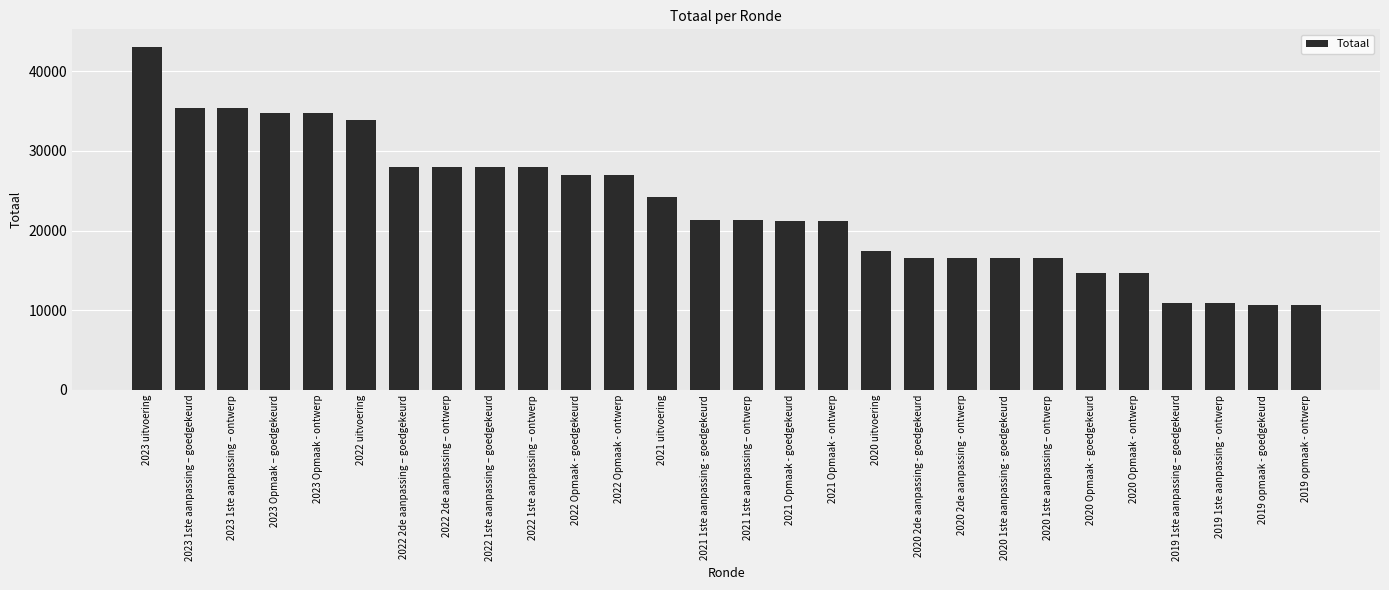

How many bars are there in total?

28